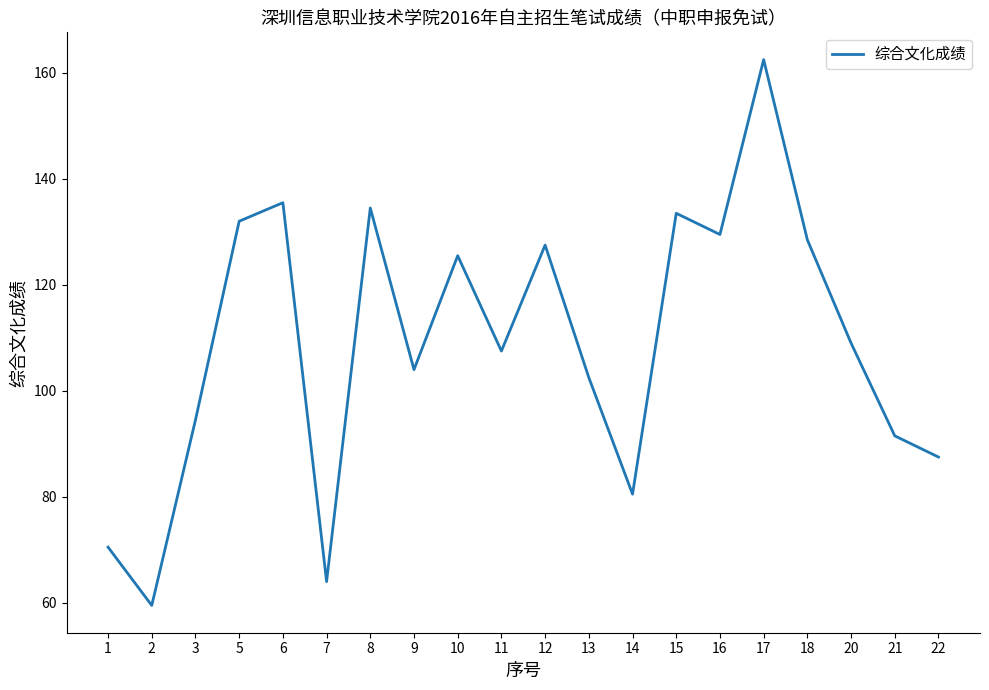

Does the chart display data point markers on the line(s)?

No